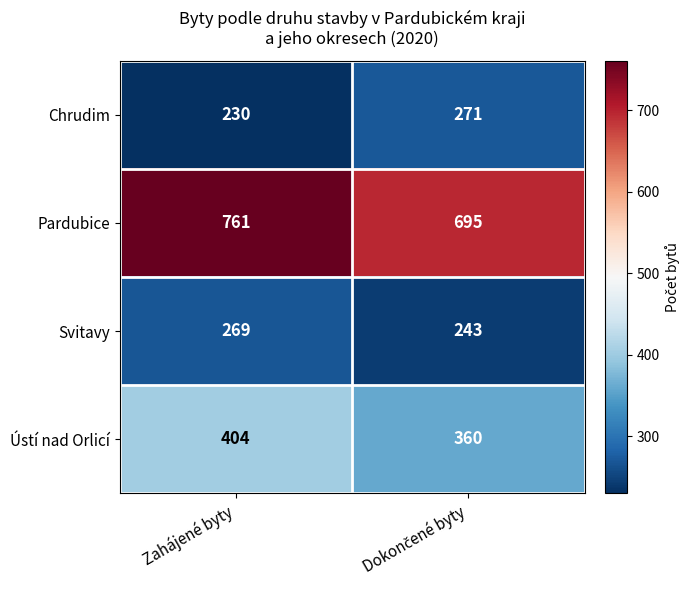

Which category has the highest value in the Ústí nad Orlicí series?

Zahájené byty